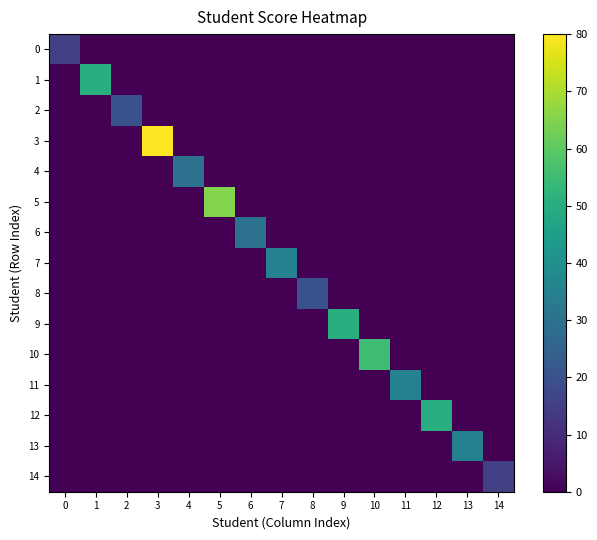

Reading left to right, what are all the values shown in this chart?

0: 0=15	1=0	2=0	3=0	4=0	5=0	6=0	7=0	8=0	9=0	10=0	11=0	12=0	13=0	14=0
1: 0=0	1=50	2=0	3=0	4=0	5=0	6=0	7=0	8=0	9=0	10=0	11=0	12=0	13=0	14=0
2: 0=0	1=0	2=20	3=0	4=0	5=0	6=0	7=0	8=0	9=0	10=0	11=0	12=0	13=0	14=0
3: 0=0	1=0	2=0	3=80	4=0	5=0	6=0	7=0	8=0	9=0	10=0	11=0	12=0	13=0	14=0
4: 0=0	1=0	2=0	3=0	4=30	5=0	6=0	7=0	8=0	9=0	10=0	11=0	12=0	13=0	14=0
5: 0=0	1=0	2=0	3=0	4=0	5=65	6=0	7=0	8=0	9=0	10=0	11=0	12=0	13=0	14=0
6: 0=0	1=0	2=0	3=0	4=0	5=0	6=30	7=0	8=0	9=0	10=0	11=0	12=0	13=0	14=0
7: 0=0	1=0	2=0	3=0	4=0	5=0	6=0	7=35	8=0	9=0	10=0	11=0	12=0	13=0	14=0
8: 0=0	1=0	2=0	3=0	4=0	5=0	6=0	7=0	8=20	9=0	10=0	11=0	12=0	13=0	14=0
9: 0=0	1=0	2=0	3=0	4=0	5=0	6=0	7=0	8=0	9=50	10=0	11=0	12=0	13=0	14=0
10: 0=0	1=0	2=0	3=0	4=0	5=0	6=0	7=0	8=0	9=0	10=55	11=0	12=0	13=0	14=0
11: 0=0	1=0	2=0	3=0	4=0	5=0	6=0	7=0	8=0	9=0	10=0	11=35	12=0	13=0	14=0
12: 0=0	1=0	2=0	3=0	4=0	5=0	6=0	7=0	8=0	9=0	10=0	11=0	12=50	13=0	14=0
13: 0=0	1=0	2=0	3=0	4=0	5=0	6=0	7=0	8=0	9=0	10=0	11=0	12=0	13=35	14=0
14: 0=0	1=0	2=0	3=0	4=0	5=0	6=0	7=0	8=0	9=0	10=0	11=0	12=0	13=0	14=15